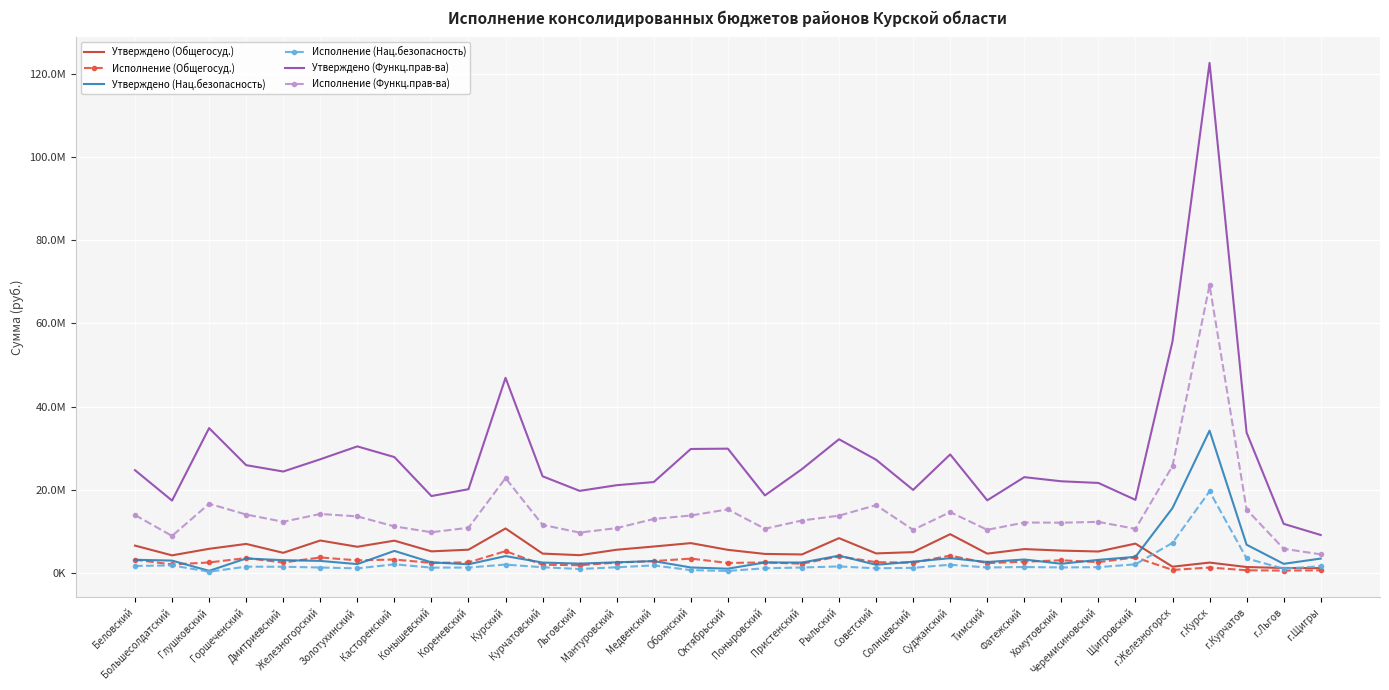

True or false: Исполнение (Функц.прав-ва) has a value of 45299037.0 at г.Курск.

False